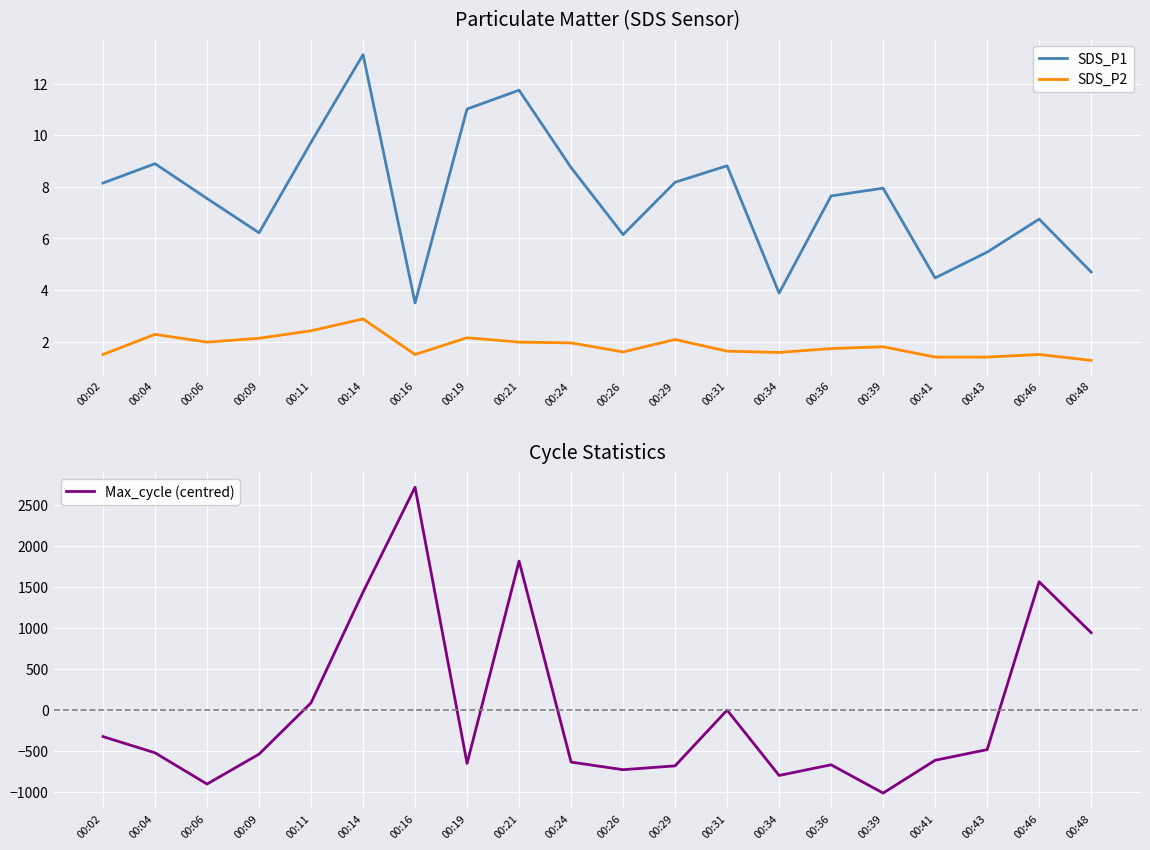

Does the chart display data point markers on the line(s)?

No